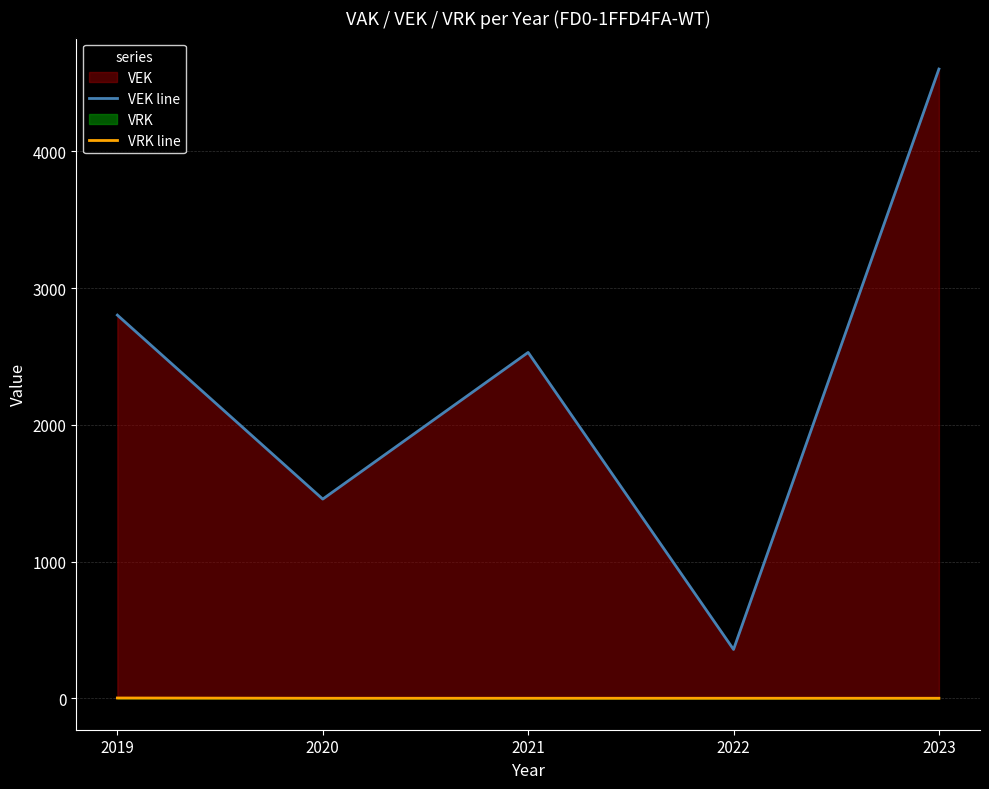

Rank the series by their maximum value, from lowest to highest.

VRK line, VEK line